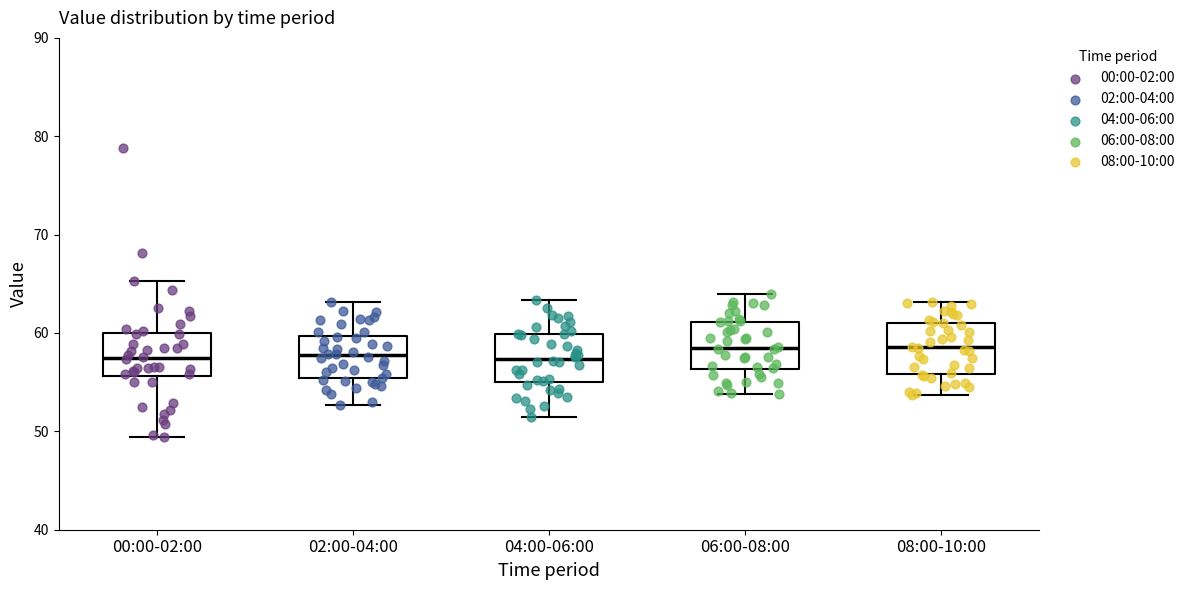

Where is the lower edge of the box for 02:00-04:00 on the y-axis? The values are not printed on the chart, so give them approximately, as read against the axis.

55